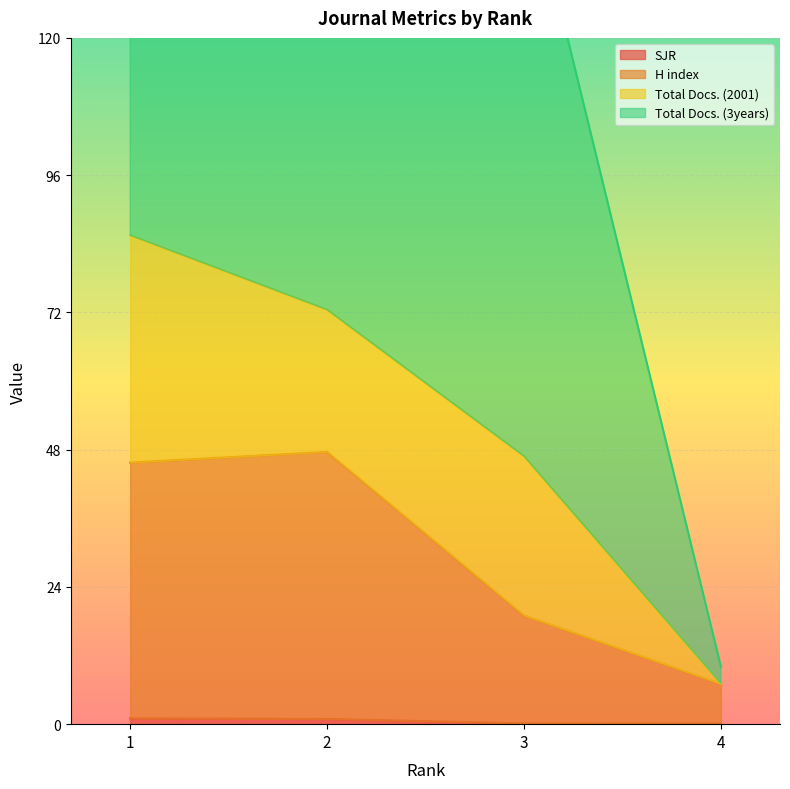

True or false: SJR has a value of 0.1 at 4.

True